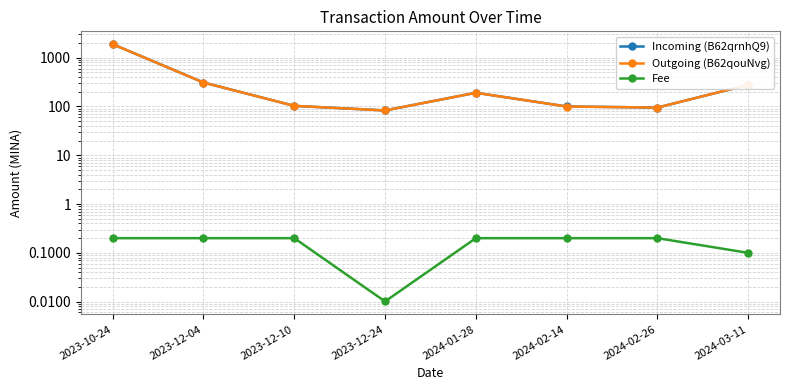

What position from the right is 2023-12-04?

7